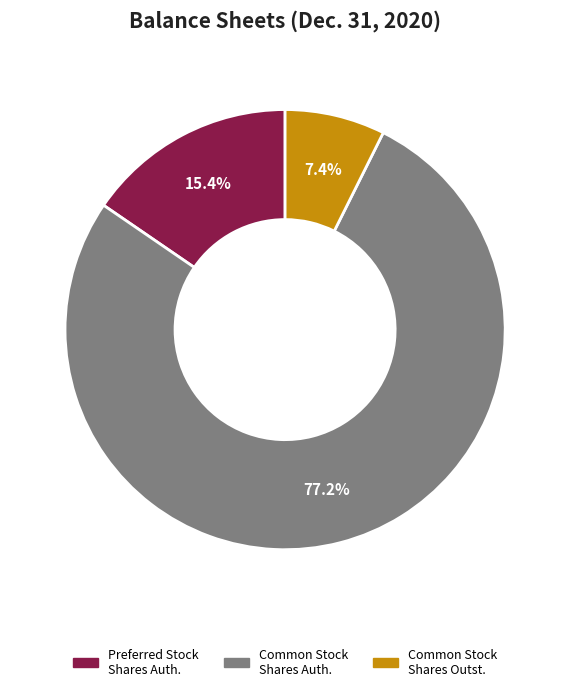

Is there a majority slice in this chart?

Yes